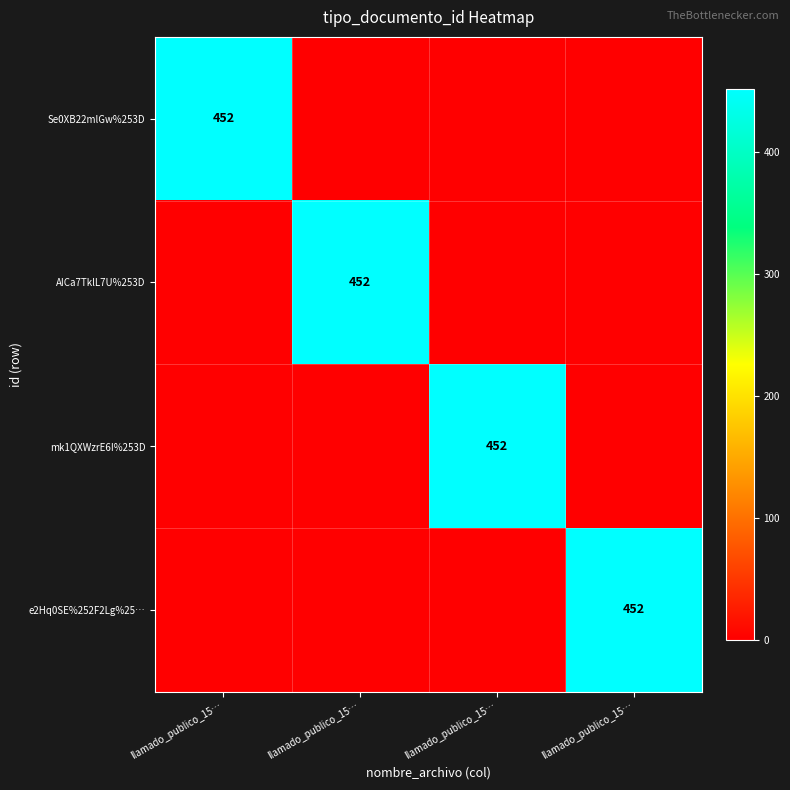

What is the sum of the mk1QXWzrE6I%253D values at llamado_publico_15… and llamado_publico_15…?

452